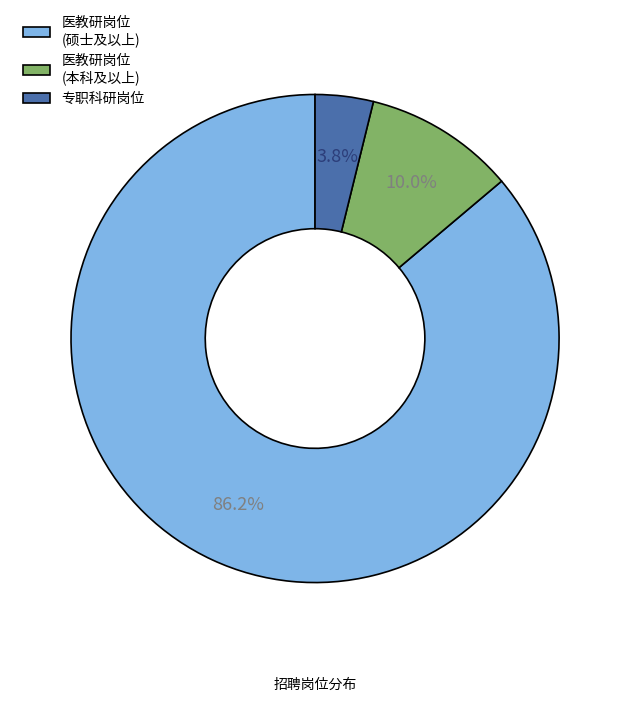

Rank the categories by value from highest to lowest.

医教研岗位 (硕士及以上), 医教研岗位 (本科及以上), 专职科研岗位